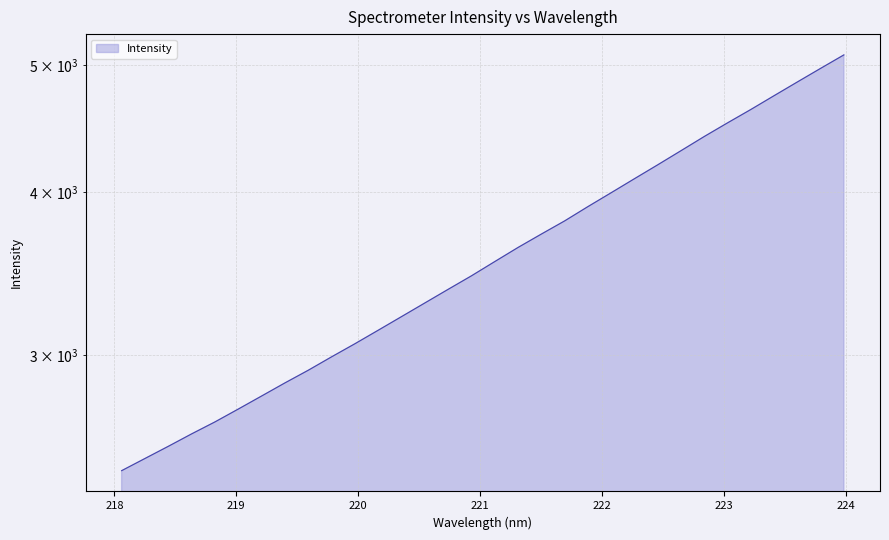

What is the difference between the values at 221.3083 and 223.5987?

1226.1